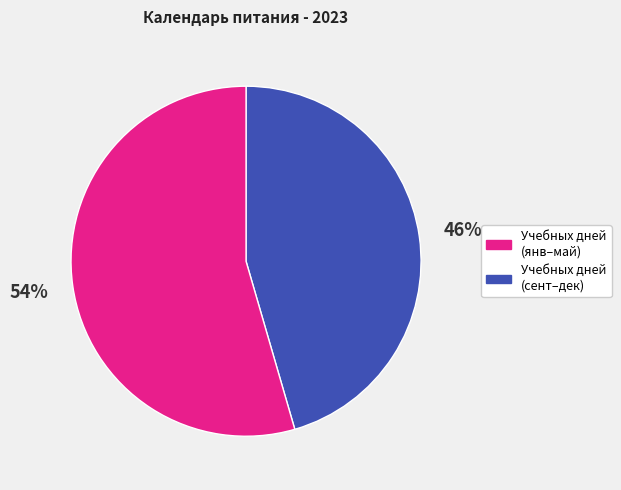

To the nearest percent, what is the average slice percentage?

50%